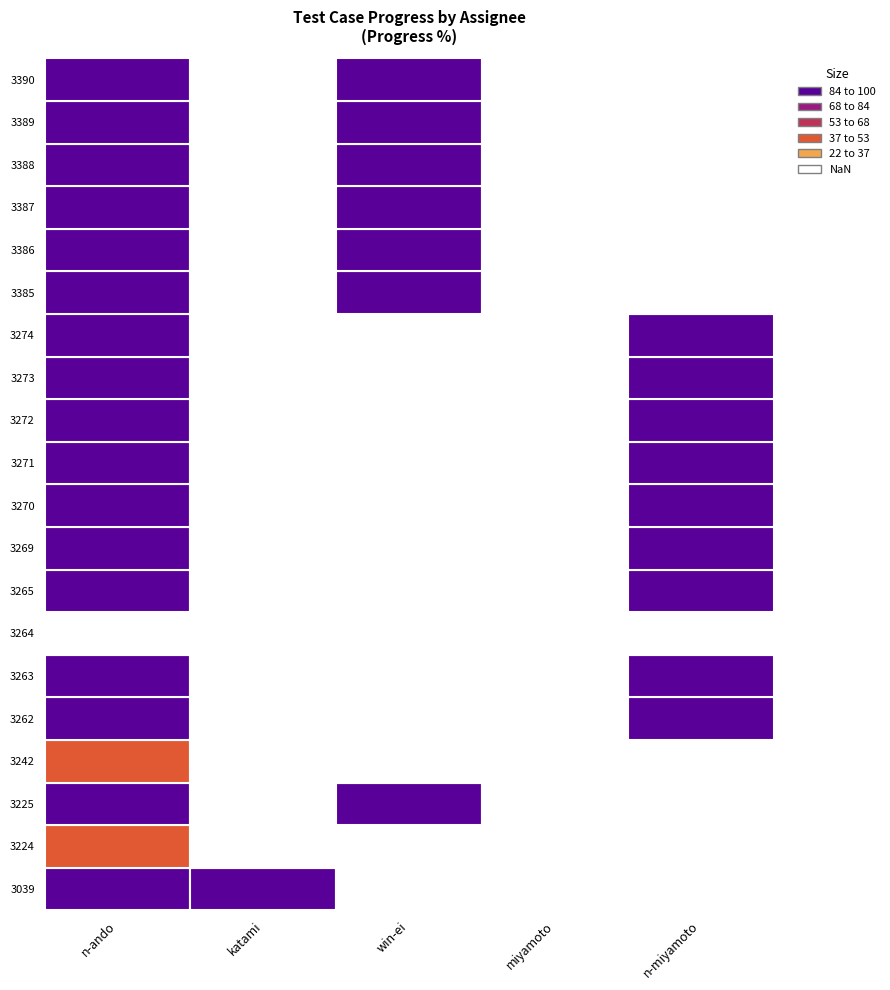

List the labels in order of katami value, largest first.

0, 1, 2, 3, 4, 5, 6, 7, 8, 9, 10, 11, 12, 13, 14, 15, 16, 17, 18, 19